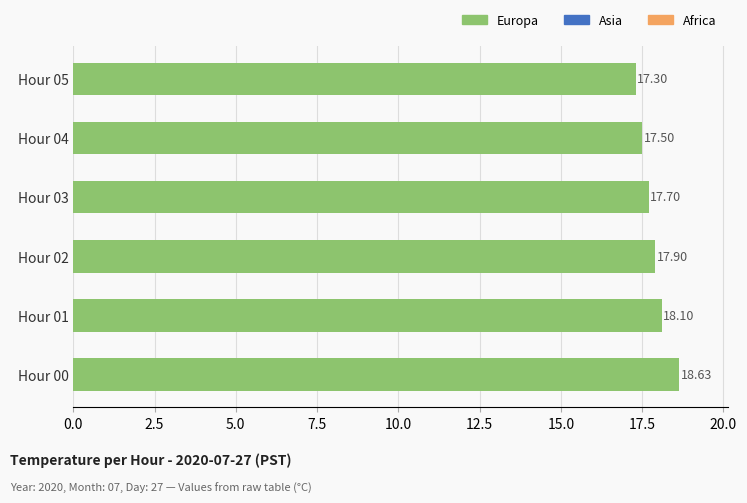

What is the sum of all values?

107.1